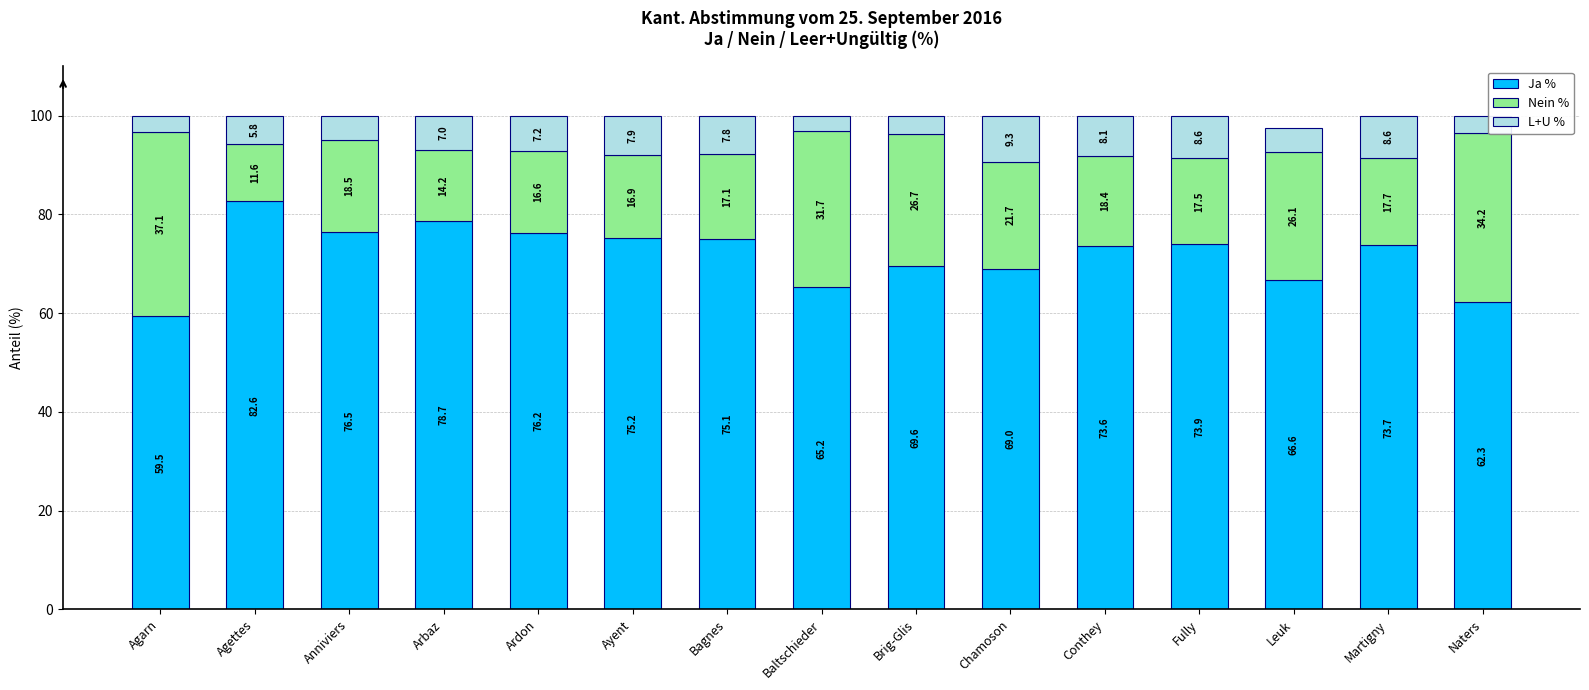

What is the highest value of the Ja % series?

82.6